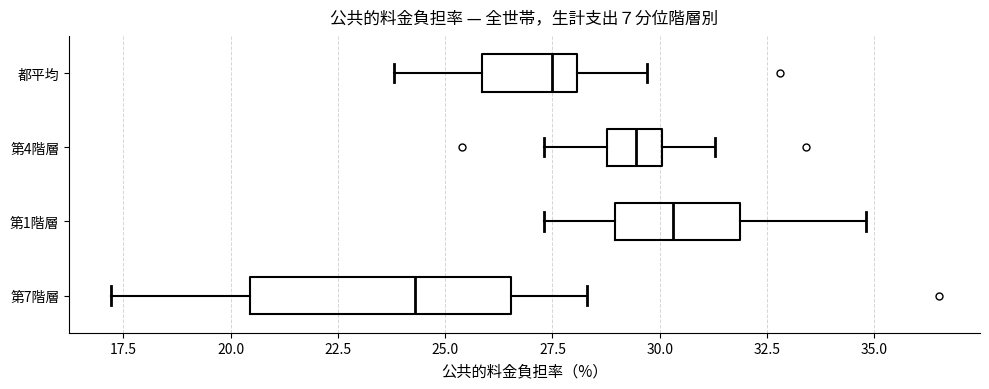

Comparing the boxes themselves (not the whiskers), which one is the widest?

第7階層